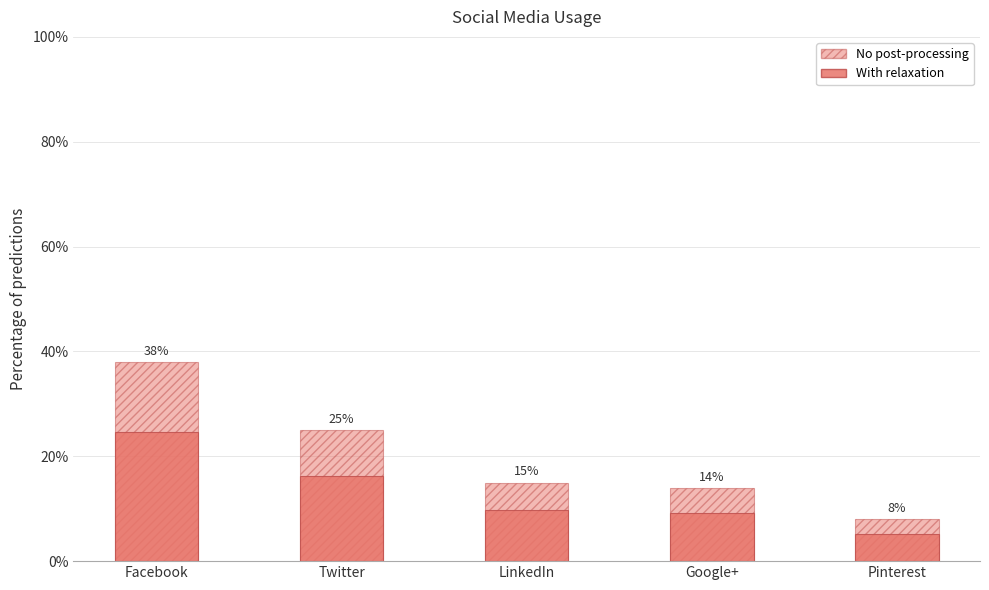

Which has a higher value, Pinterest or Facebook?

Facebook